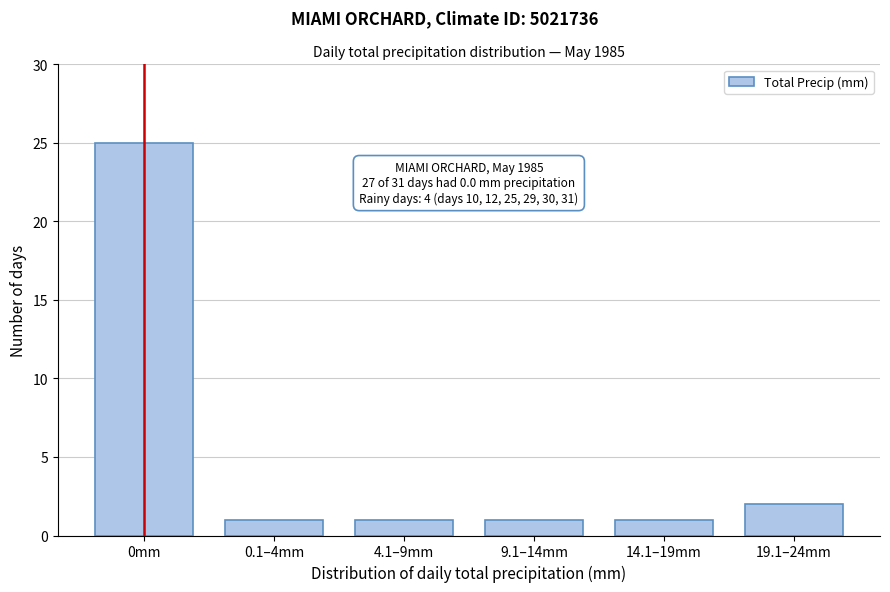

Reading left to right, what are all the values shown in this chart?

25	1	1	1	1	2